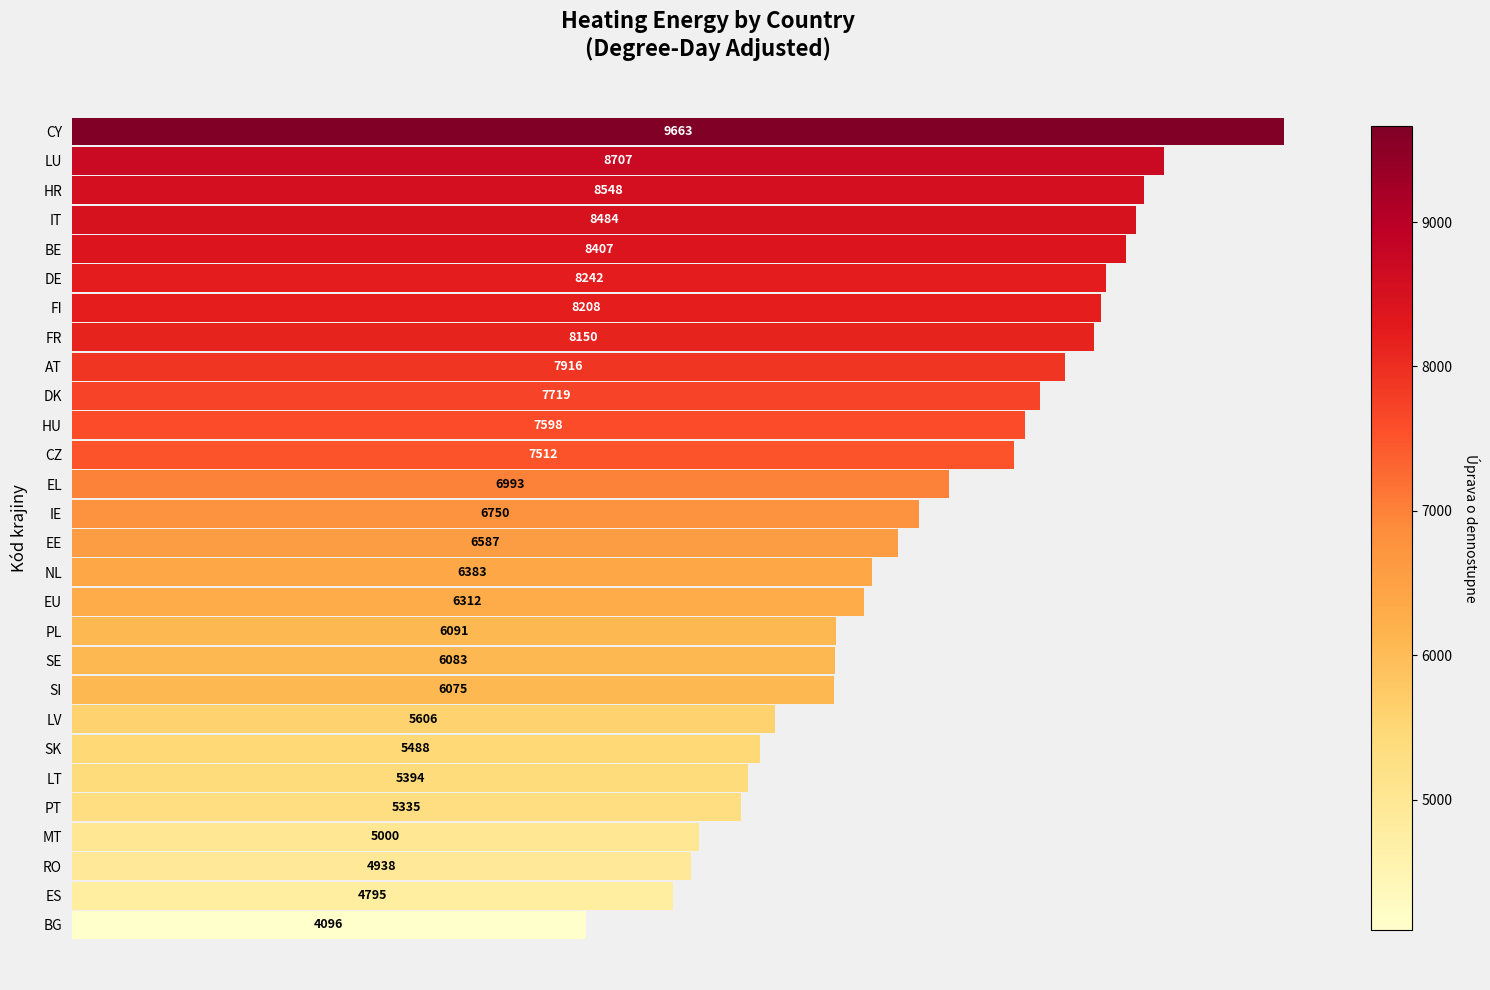

At which label is the value closest to 6879?

EL